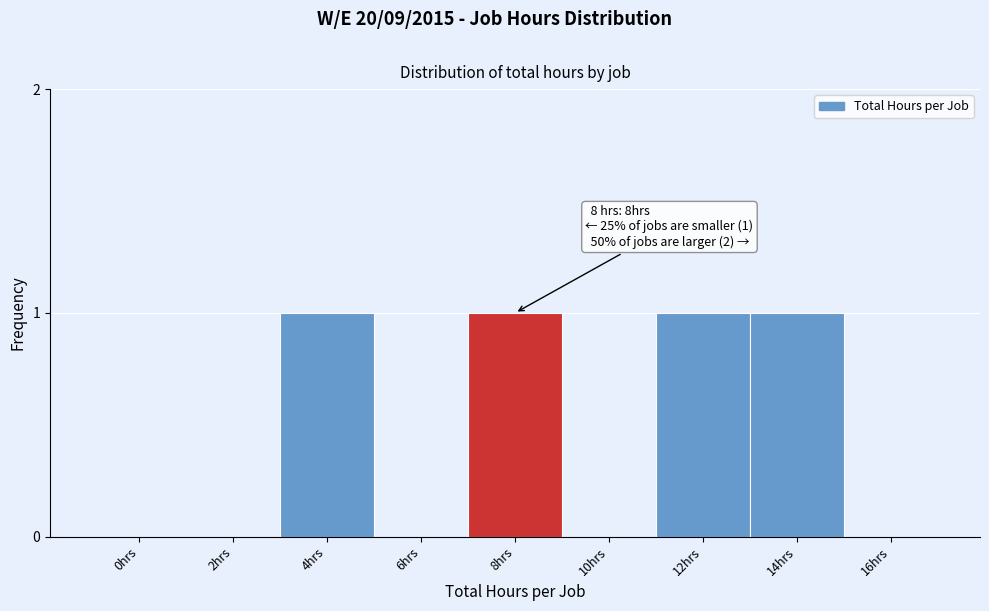

Reading right to left, what are all the values shown in this chart?

16hrs=0	14hrs=1	12hrs=1	10hrs=0	8hrs=1	6hrs=0	4hrs=1	2hrs=0	0hrs=0